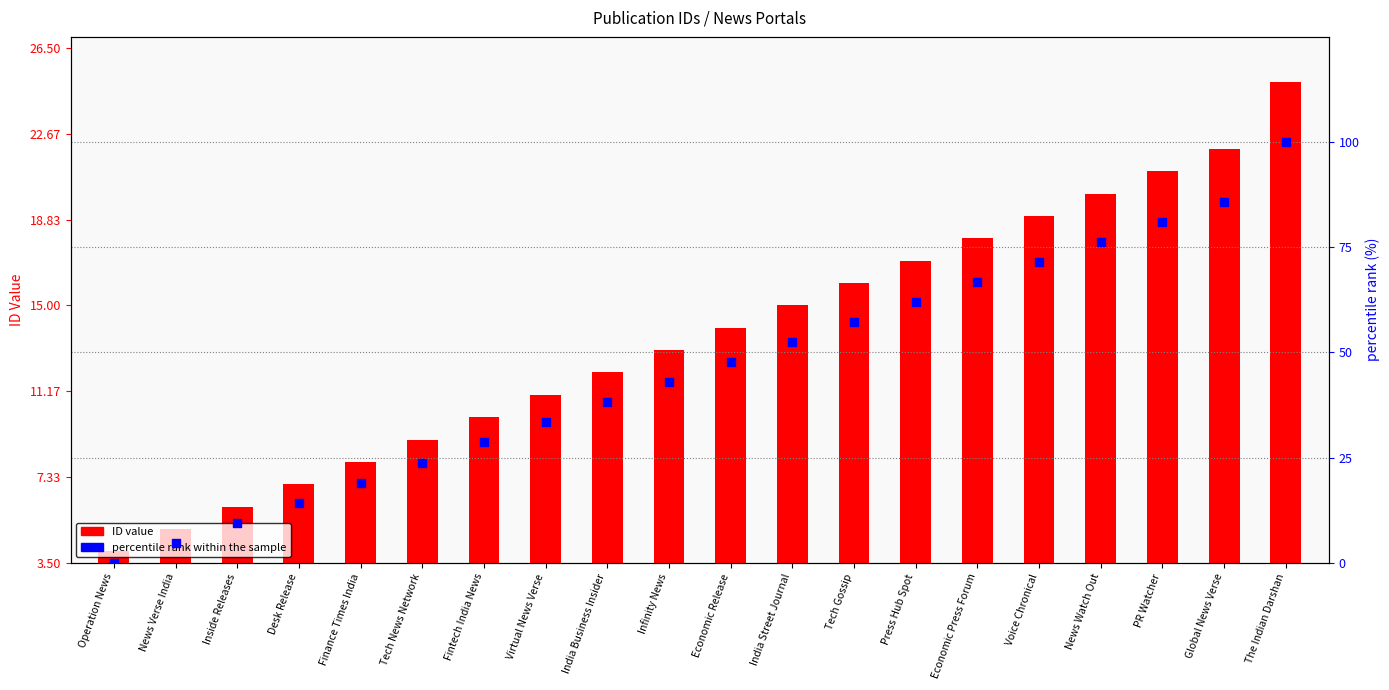

Is the value of ID value at Fintech India News greater than the value of percentile rank within the sample at PR Watcher?

No